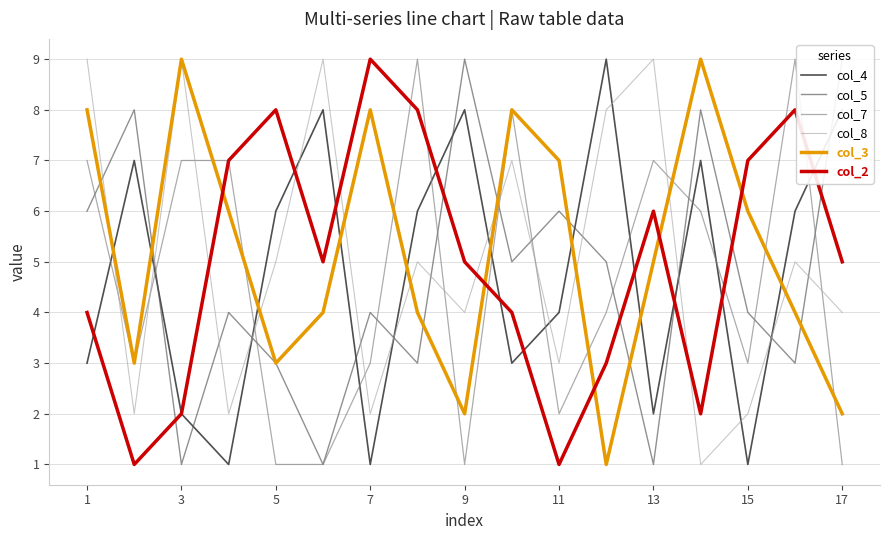

How many times do col_2 and col_4 cross each other?

10